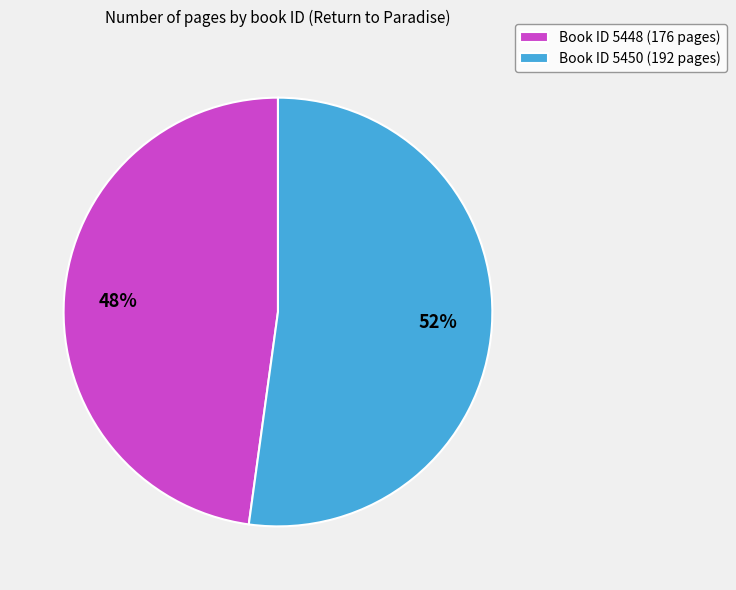

Approximately how many times larger is the value at Book ID 5448 (176 pages) compared to Book ID 5450 (192 pages)?

0.9